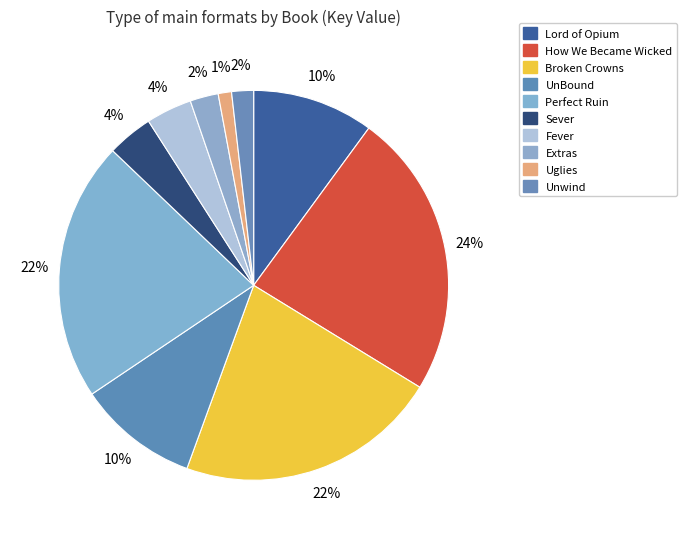

To the nearest percent, what is the difference between the largest and smallest slice percentages?

23%